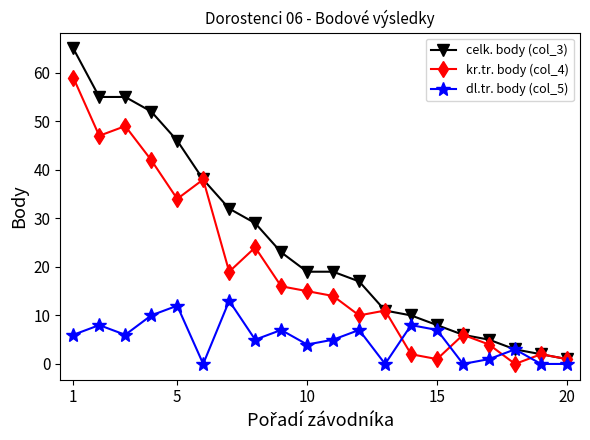

How many data points does each series have?

20